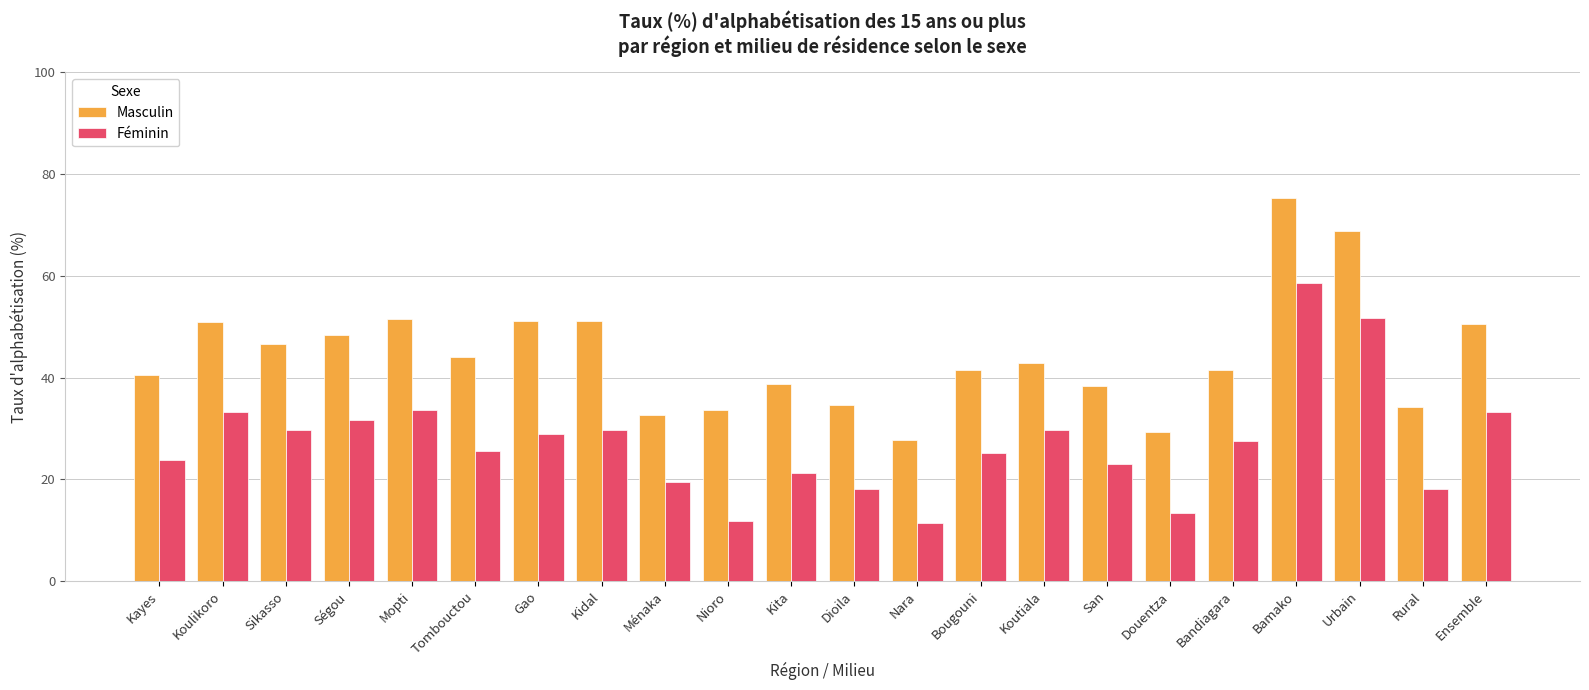

Between Nara and Douentza, which series saw the biggest shift?

Féminin